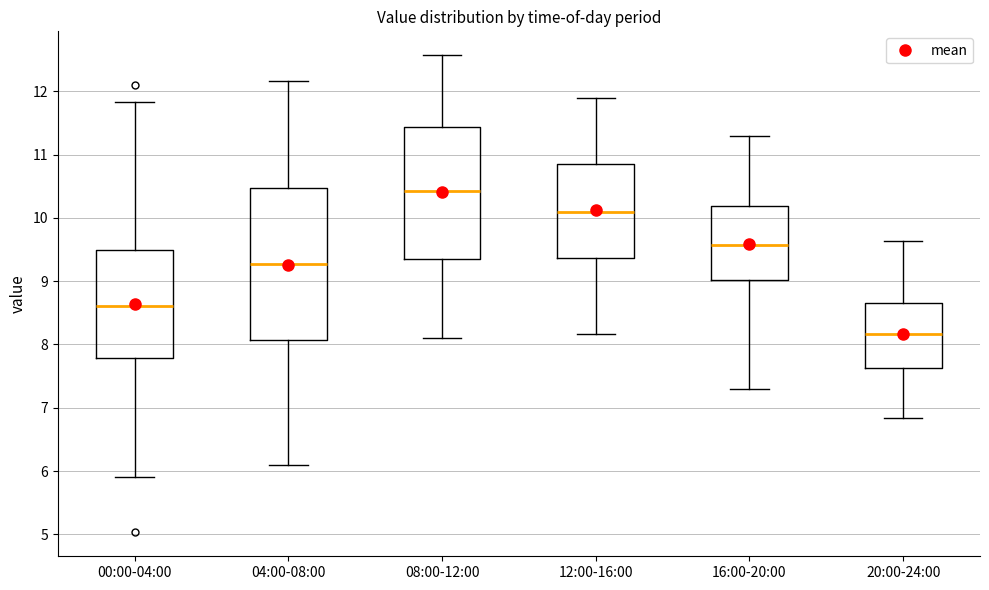

Which box is the tallest, from its lower edge to its upper edge?

04:00-08:00